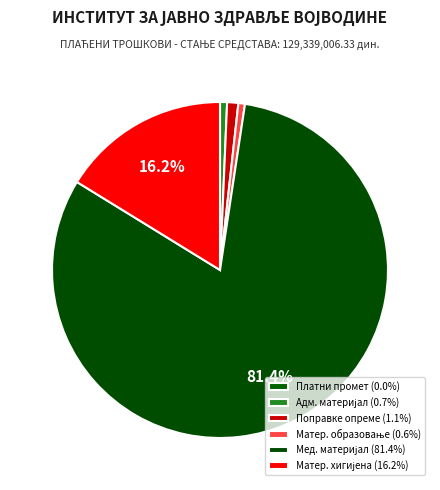

How many segments does this pie chart have?

6